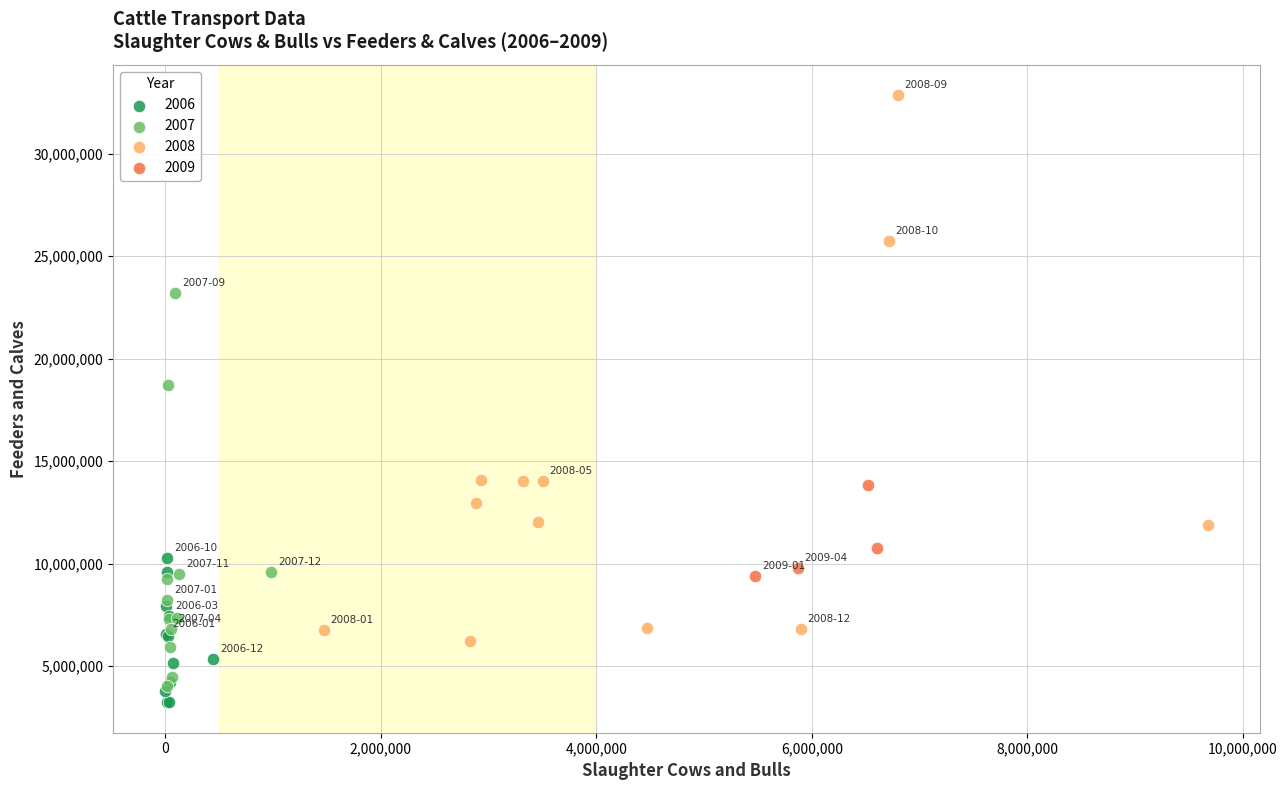

Which series contains the lowest Y value?

2006